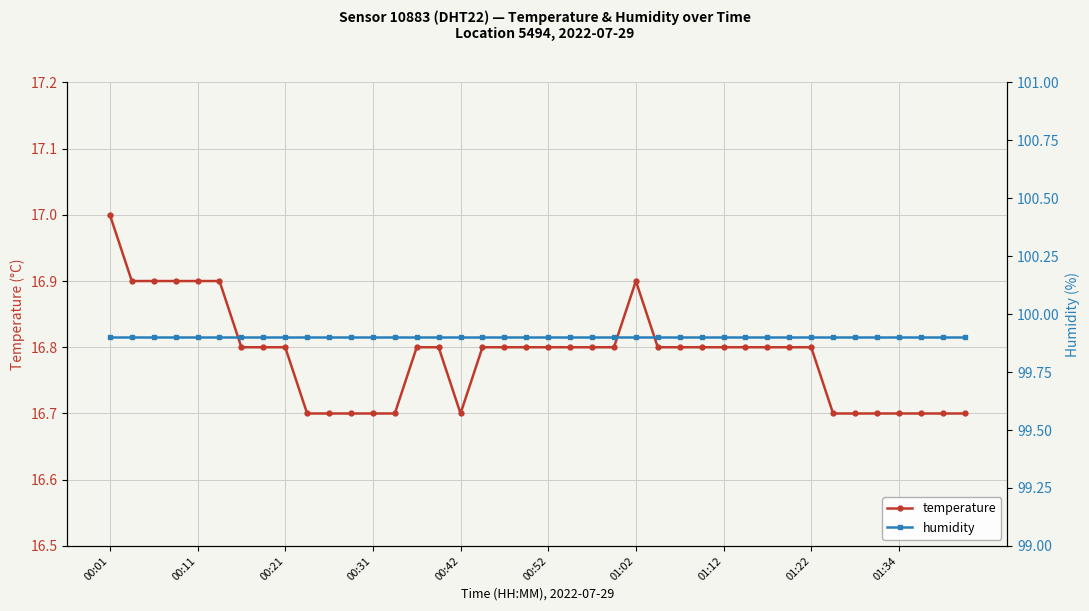

What is the lowest value of the temperature series?

16.7